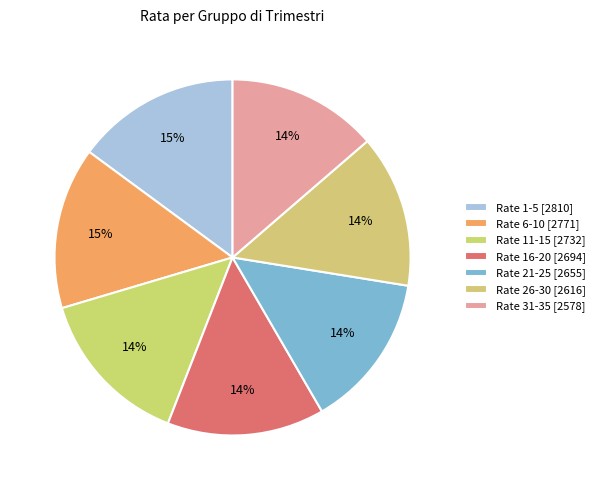

Count the number of slices in the pie.

7